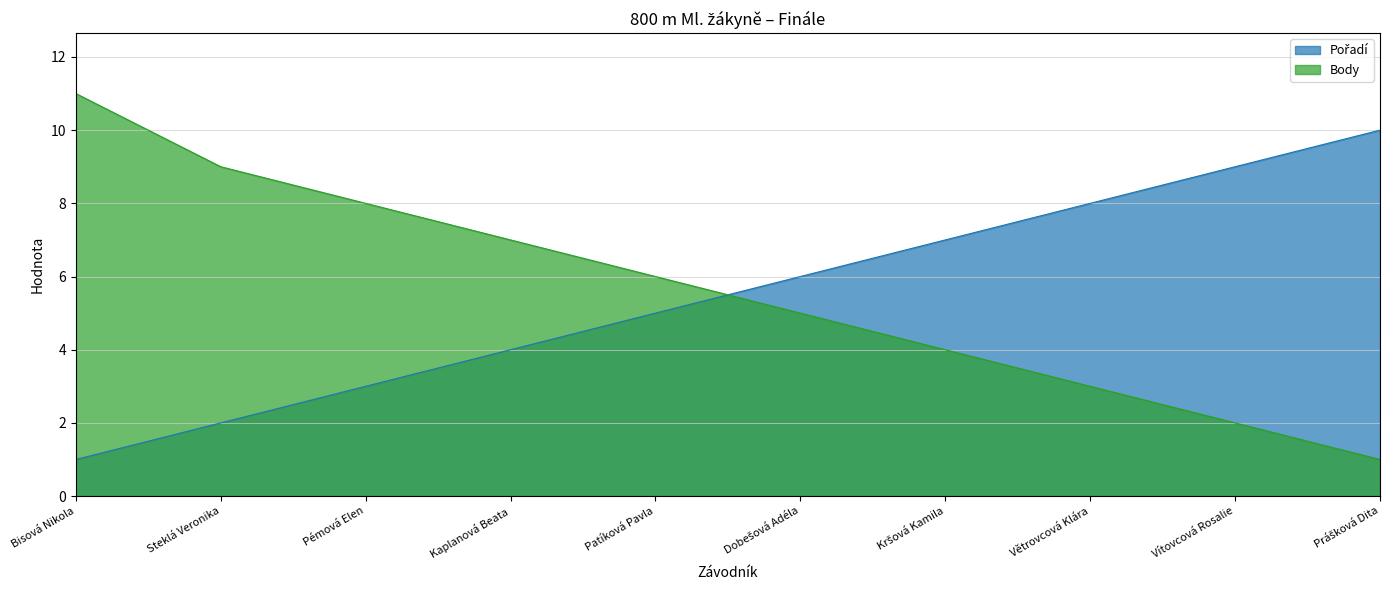

Does the chart have visible grid lines?

Yes